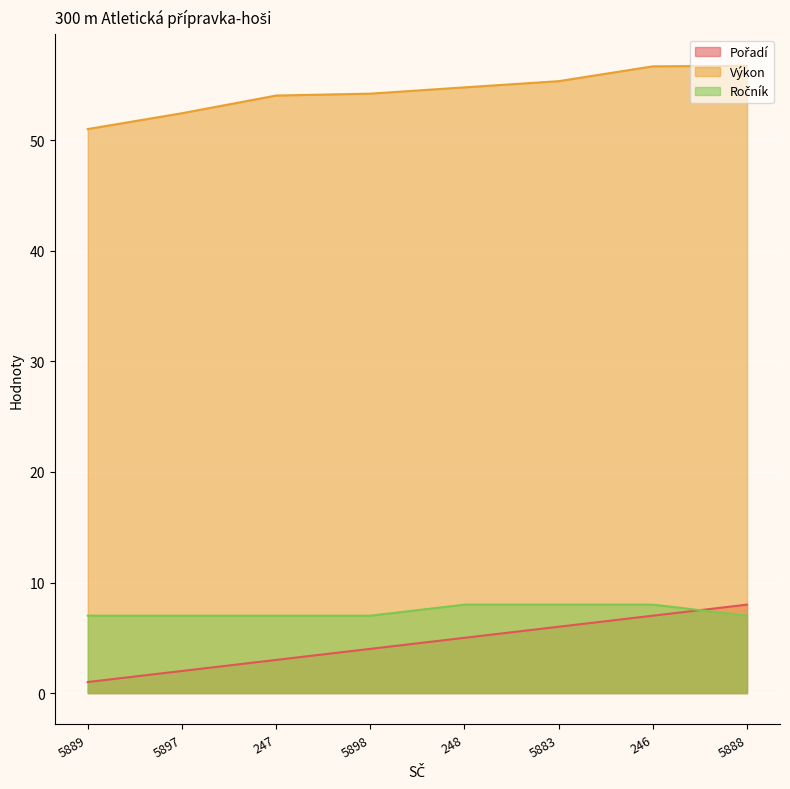

True or false: Pořadí has a value of 11.5 at 5888.

False